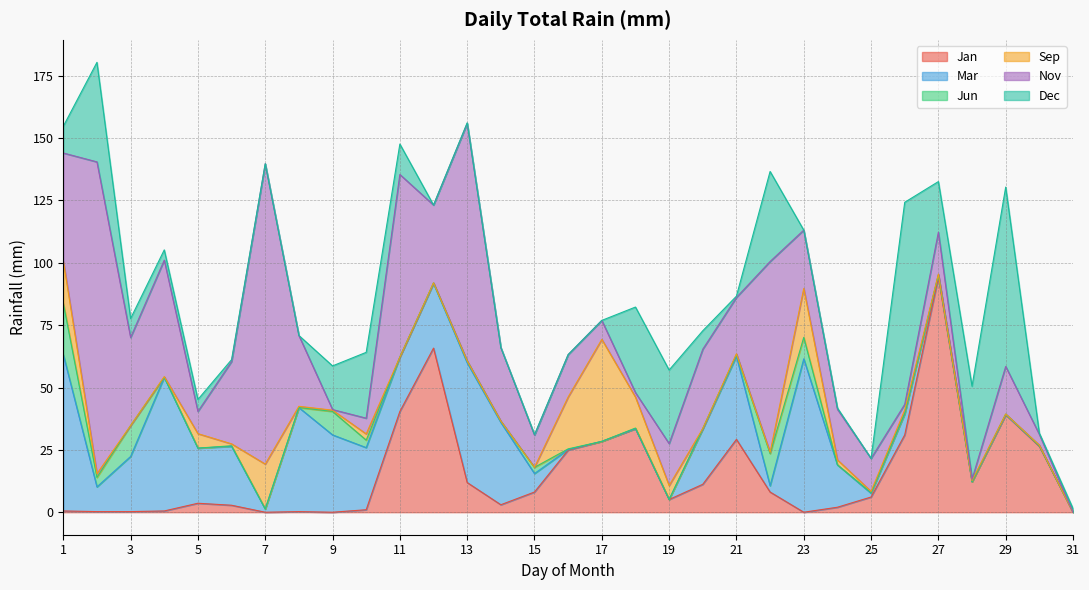

Between which two adjacent categories do Jun and Dec first intersect?

1 and 2